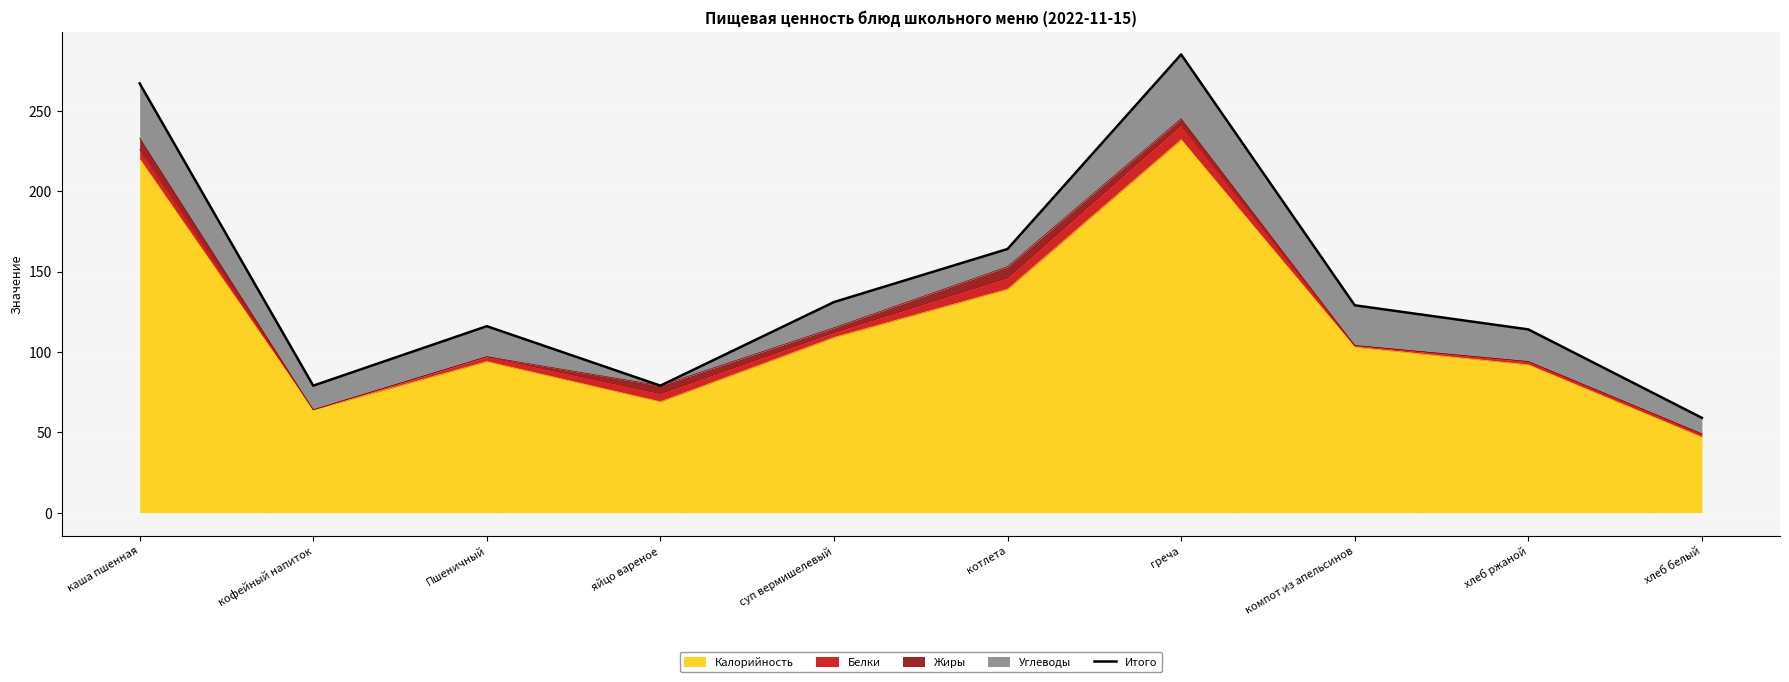

How many data points are above 129?

4